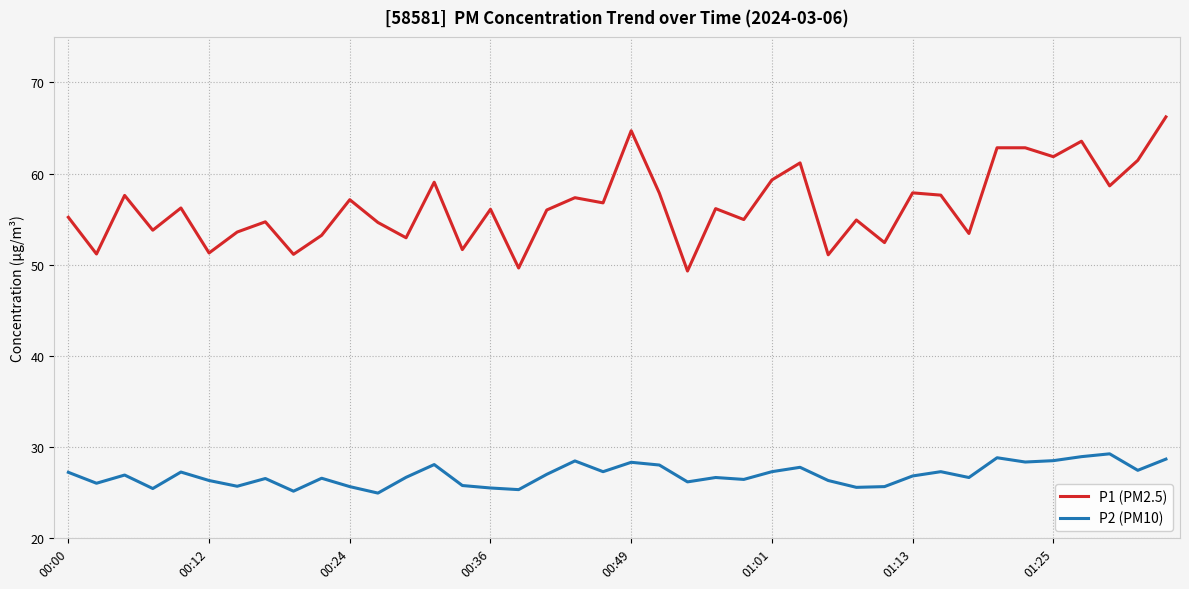

What is the difference between the maximum and minimum values in the P1 (PM2.5) series?

16.9